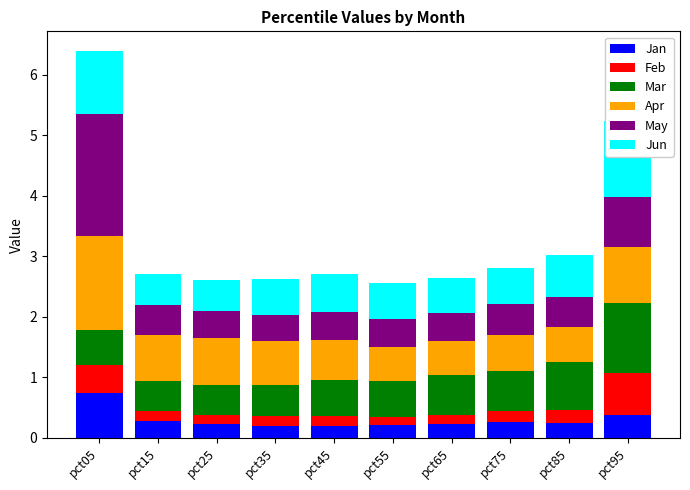

The value of Feb at pct65 is 0.2. True or false?

True